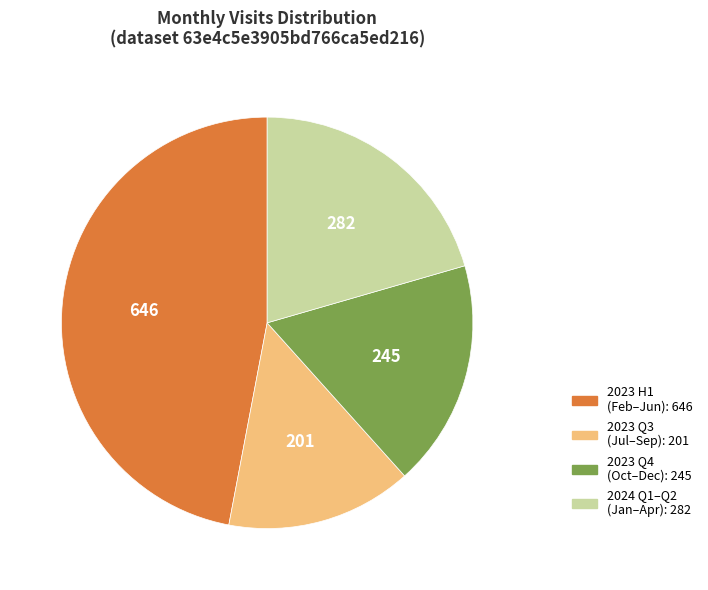

Is there any slice that represents more than half of the pie?

No